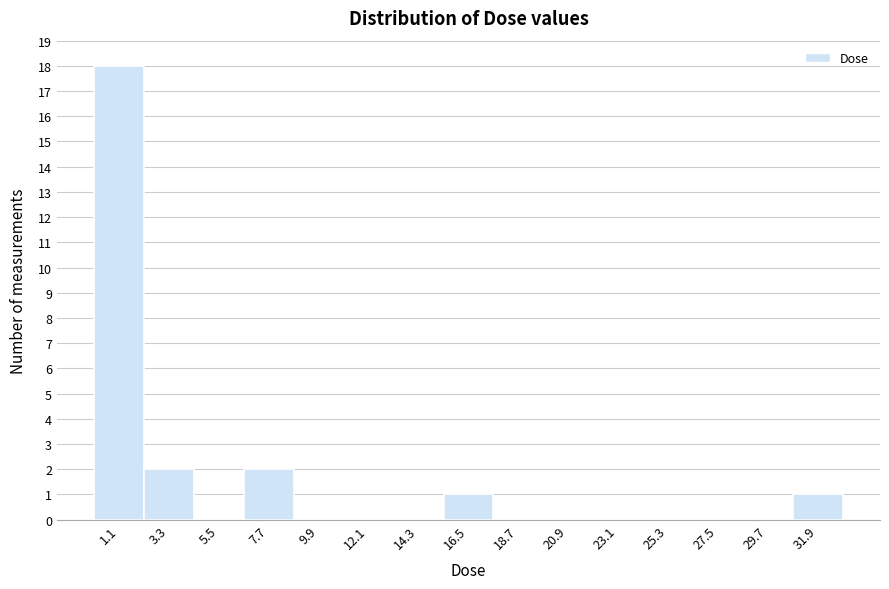

How tall is the bar that spans 6.5 to 9.0 on the x-axis? Neither the bar edges nor the heights are printed on the chart, so give them approximately, as read against the axes.

2